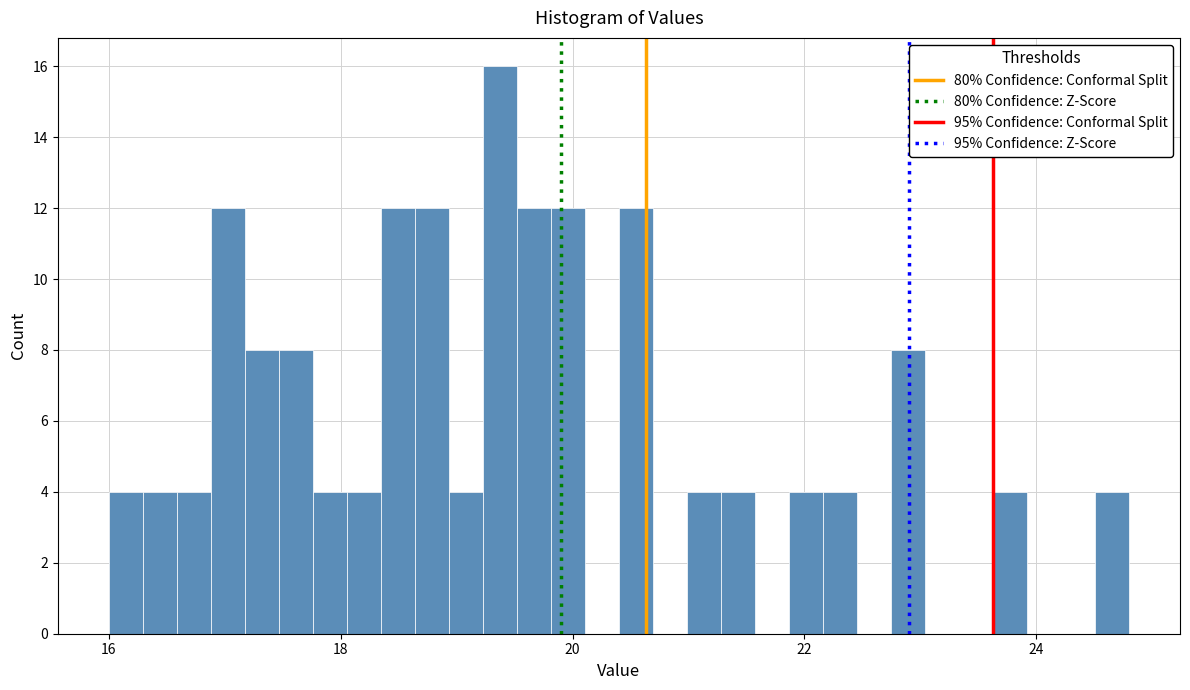

Around what value on the x-axis is the tallest bar? Give the approximate position of its centre, as read against the axis.

19.4